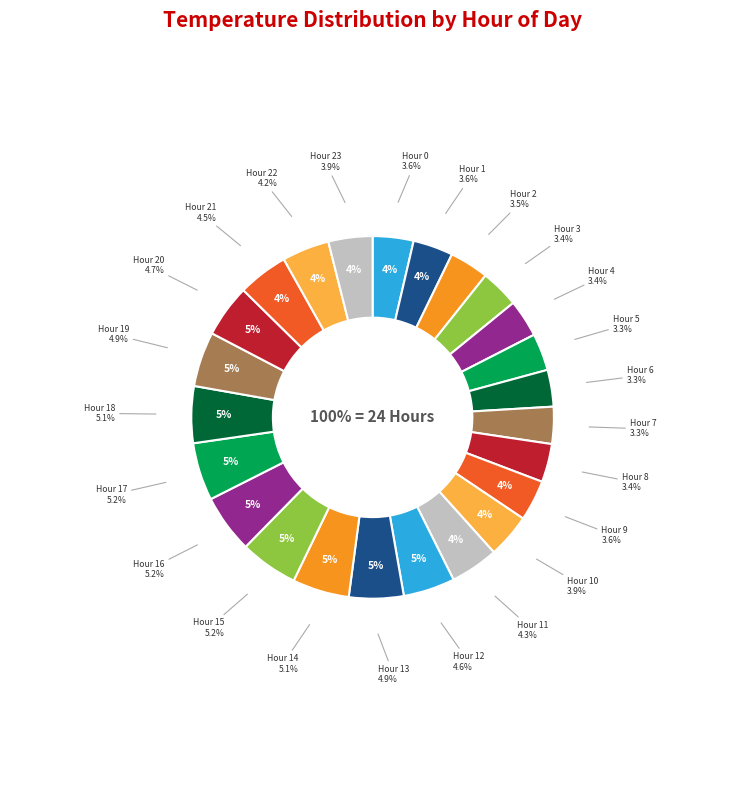

Between Hour 1 and Hour 22, which is larger?

Hour 22